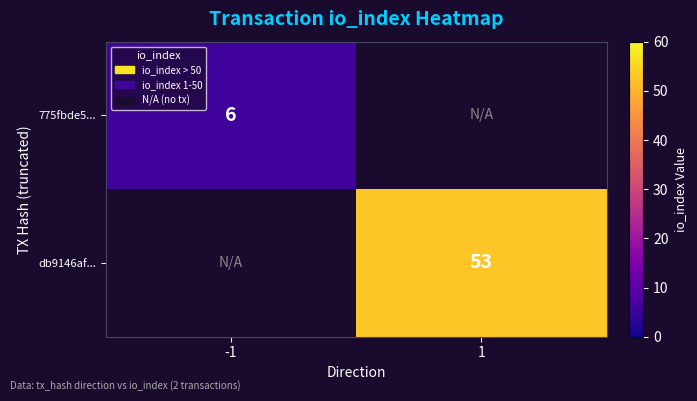

Is it true that 775fbde5... equals 4.1 at -1?

False